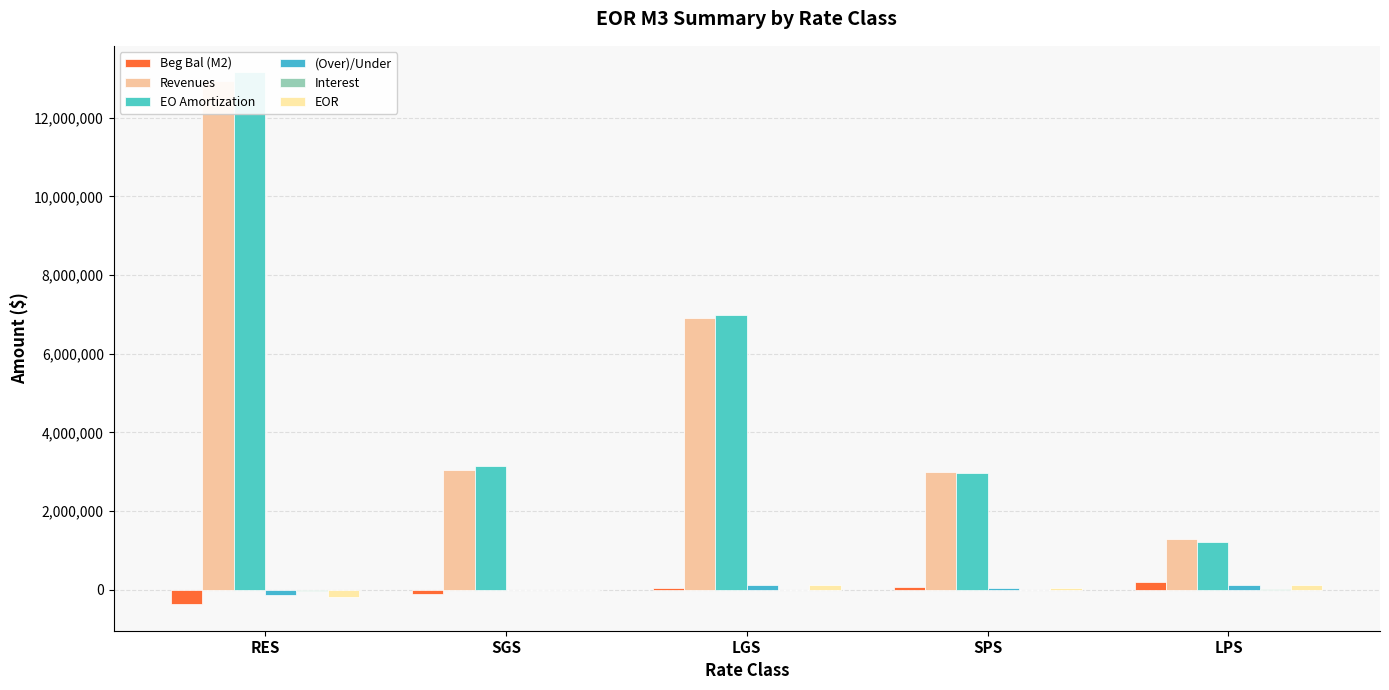

What is the value of the Interest bar at the 3rd from the left?

-3532.6